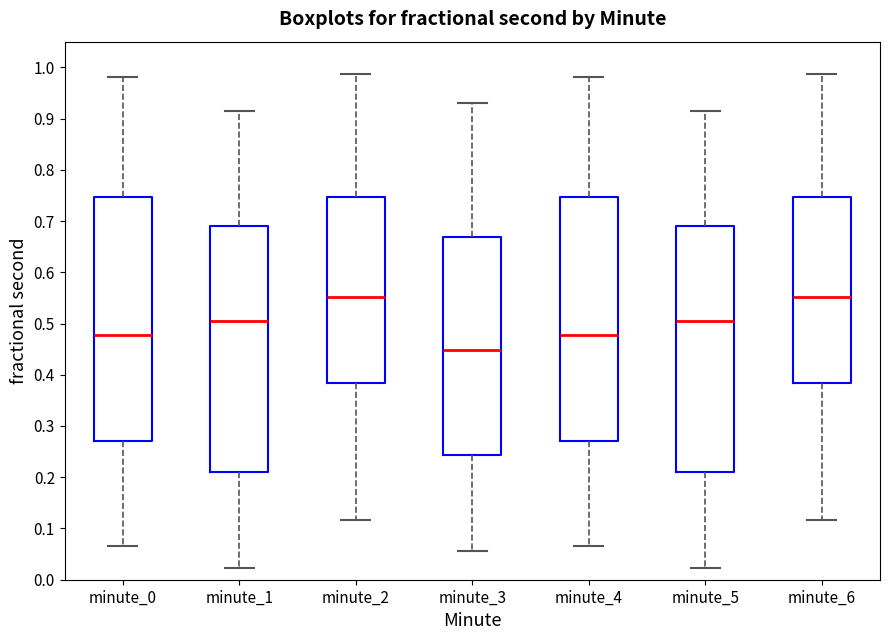

Reading left to right, transcribe this box plot: for each box, give where its median line is, the range the box spans, and where its two whiskers end, as read against the y-axis. The values are not printed on the chart, so give them approximately, as read against the axis.

minute_0: median 0.48, box 0.27 to 0.75, whiskers 0.07 to 0.98
minute_1: median 0.51, box 0.21 to 0.69, whiskers 0.02 to 0.91
minute_2: median 0.55, box 0.38 to 0.75, whiskers 0.12 to 0.99
minute_3: median 0.45, box 0.24 to 0.67, whiskers 0.06 to 0.93
minute_4: median 0.48, box 0.27 to 0.75, whiskers 0.07 to 0.98
minute_5: median 0.51, box 0.21 to 0.69, whiskers 0.02 to 0.91
minute_6: median 0.55, box 0.38 to 0.75, whiskers 0.12 to 0.99